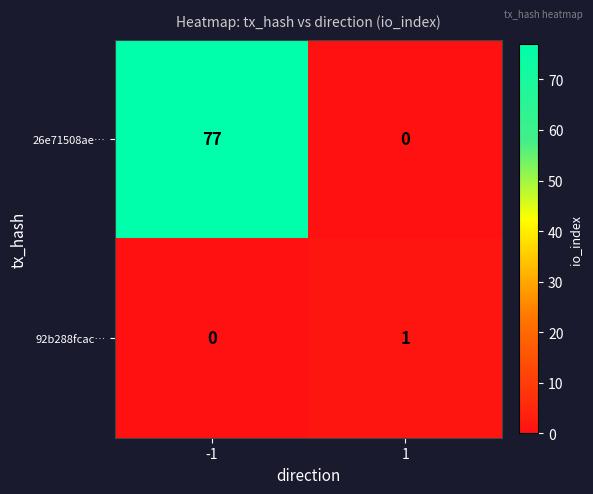

Which series has the widest spread of values?

26e71508ae…